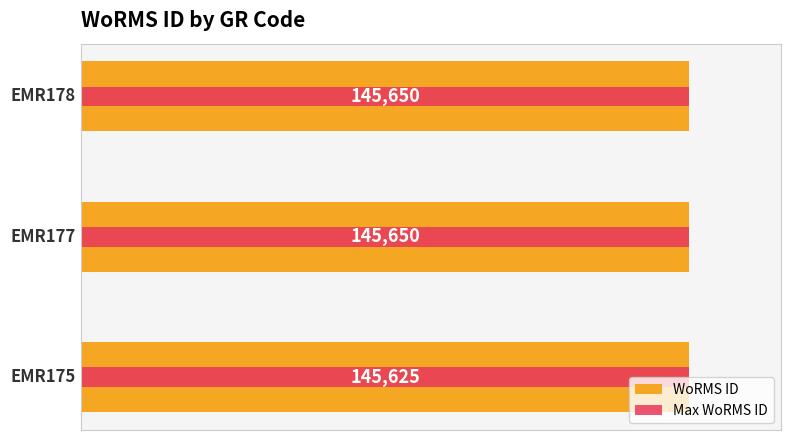

List the series in order of their overall mean, lowest first.

Max WoRMS ID, WoRMS ID